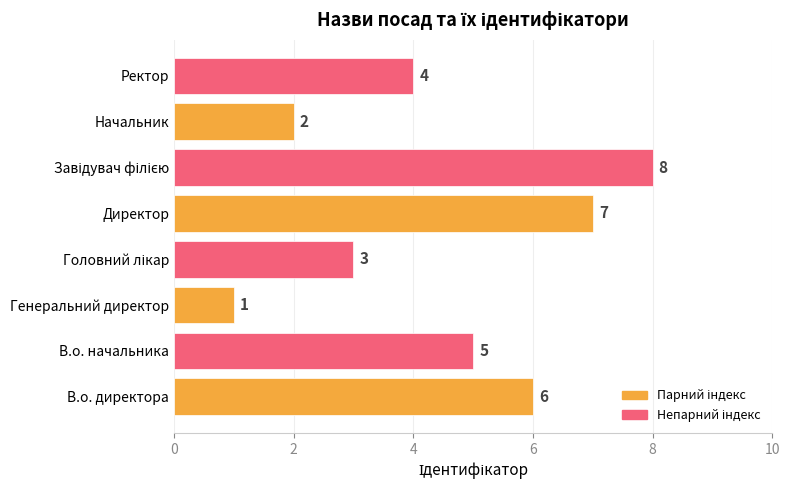

The value at В.о. директора is 8. True or false?

False